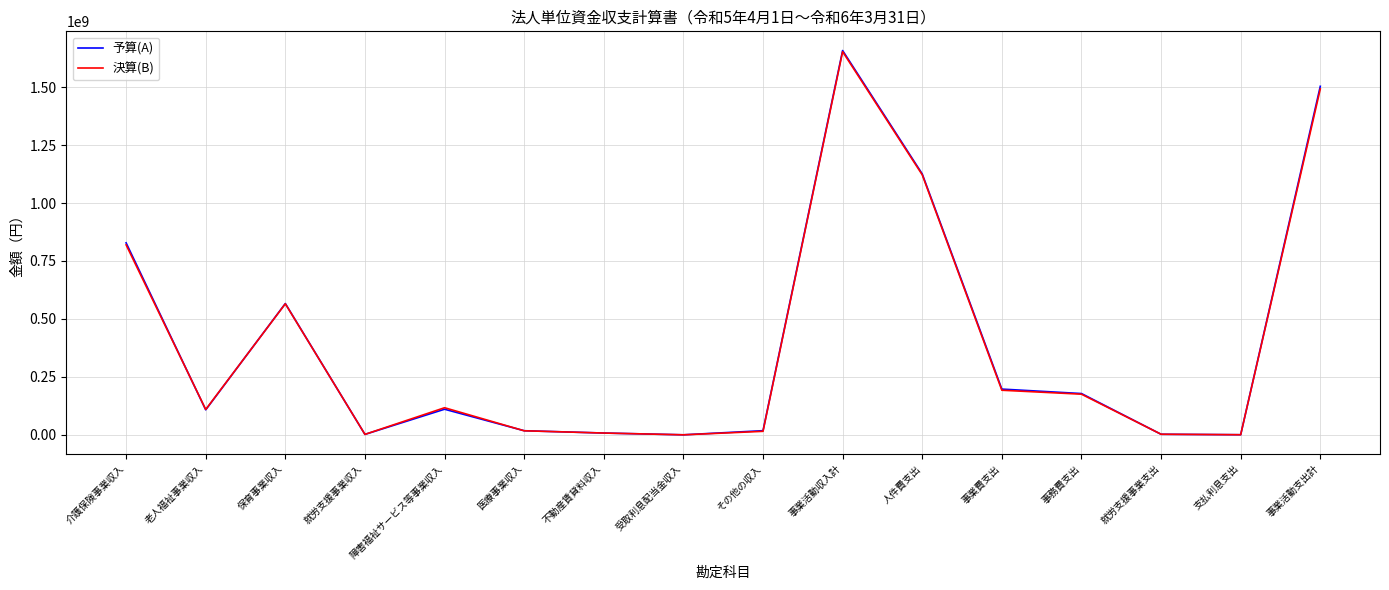

The value of 決算(B) at 事業活動収入計 is 1652925384. True or false?

True